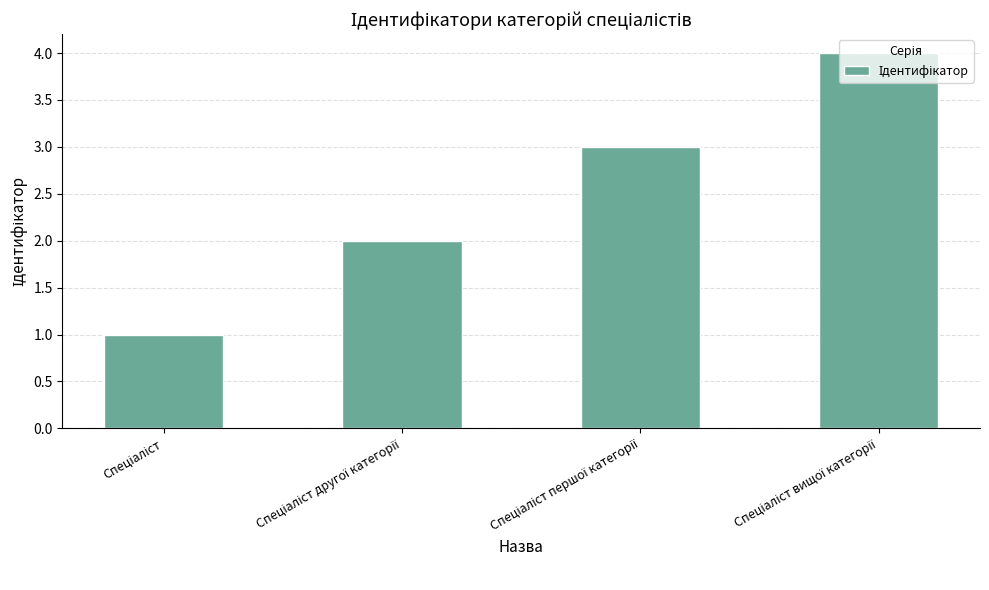

What is the greatest value displayed?

4